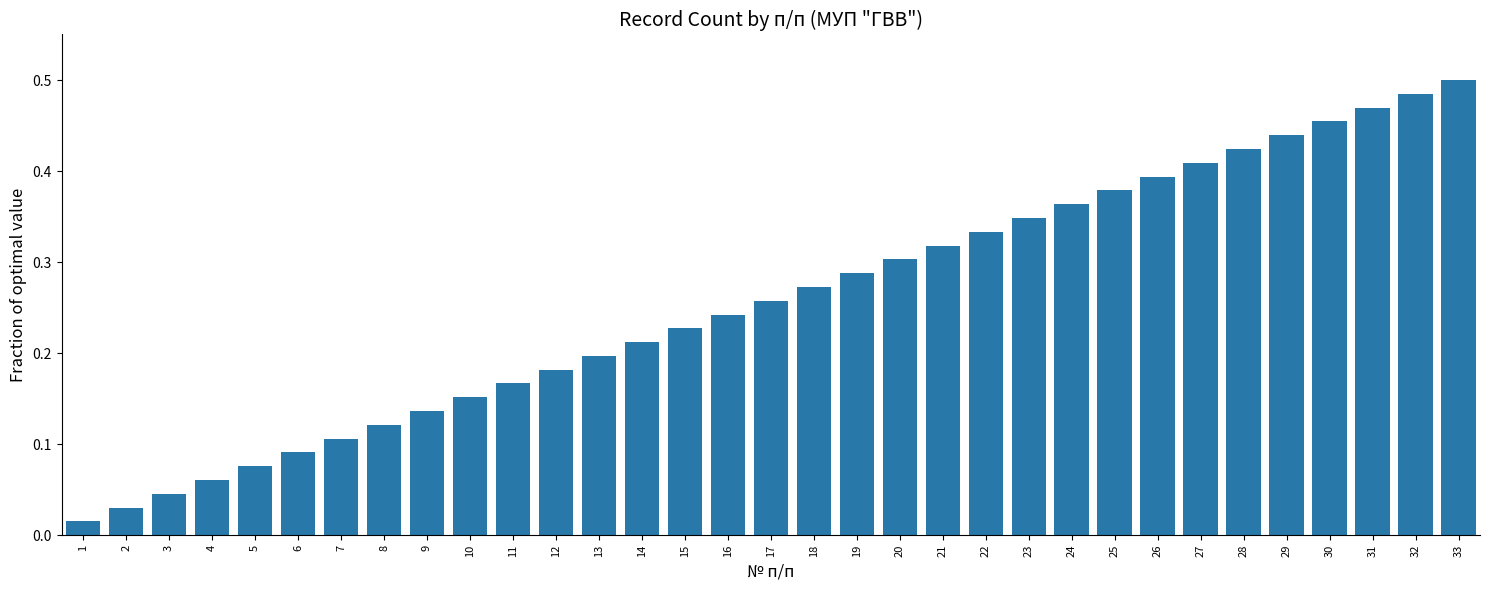

Which has a higher value, 5 or 17?

17